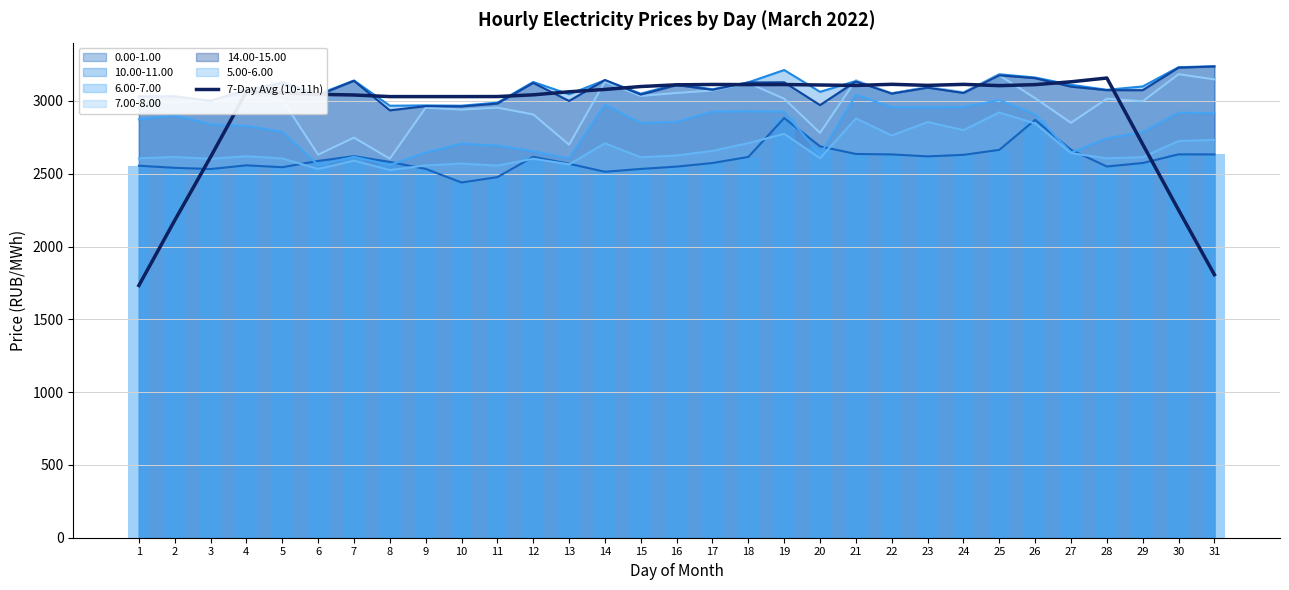

What is the sum of the values at 9 and 26?

6141.7